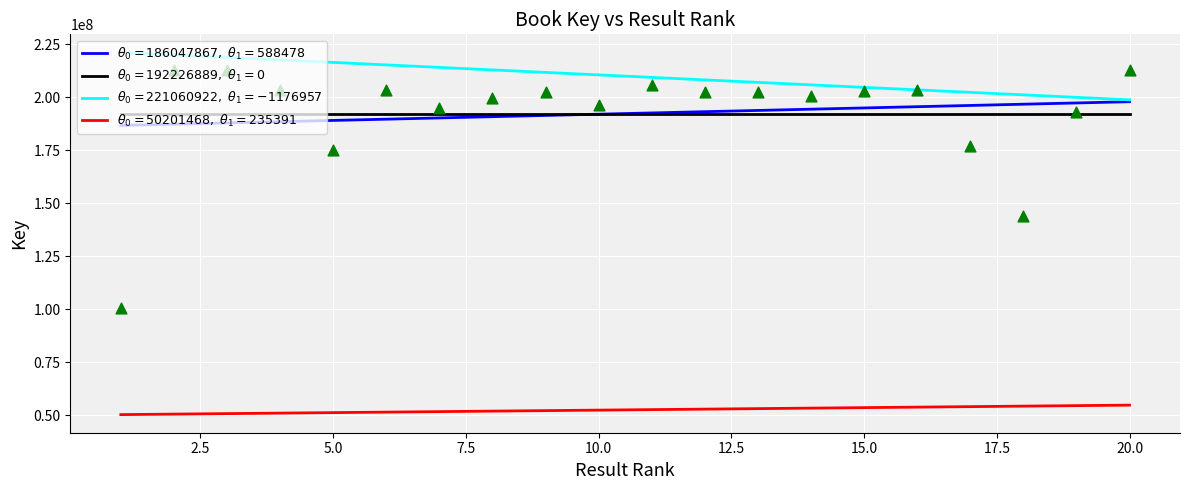

Which series has the largest total across all categories?

$\theta_0=221060922,\ \theta_1=-1176957$